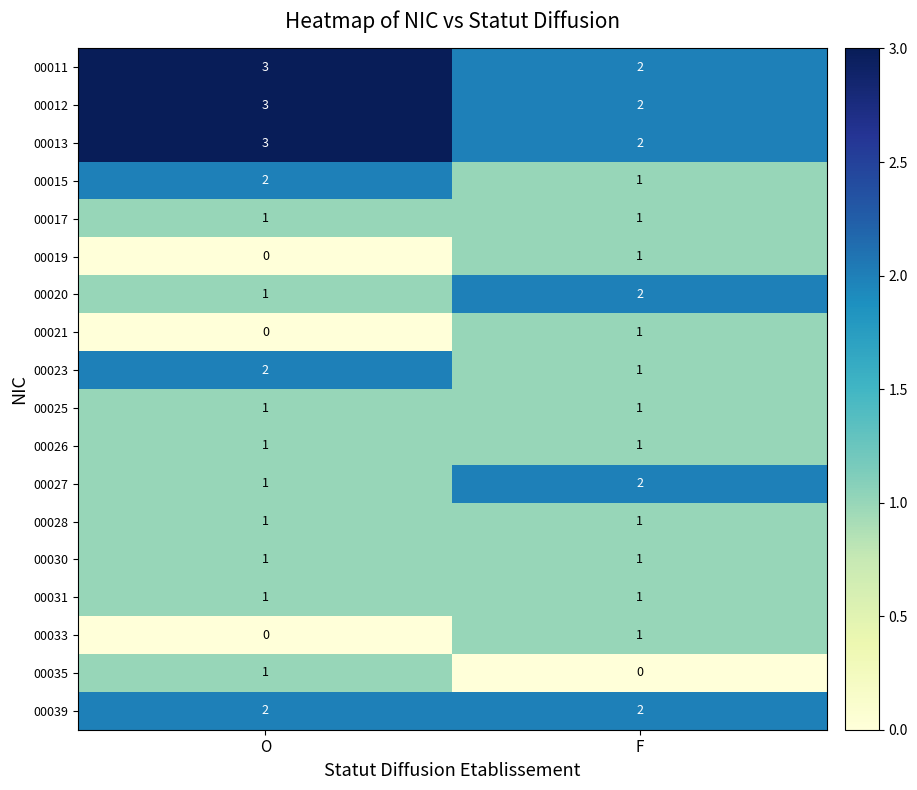

What is the difference between the highest and lowest values at O?

3